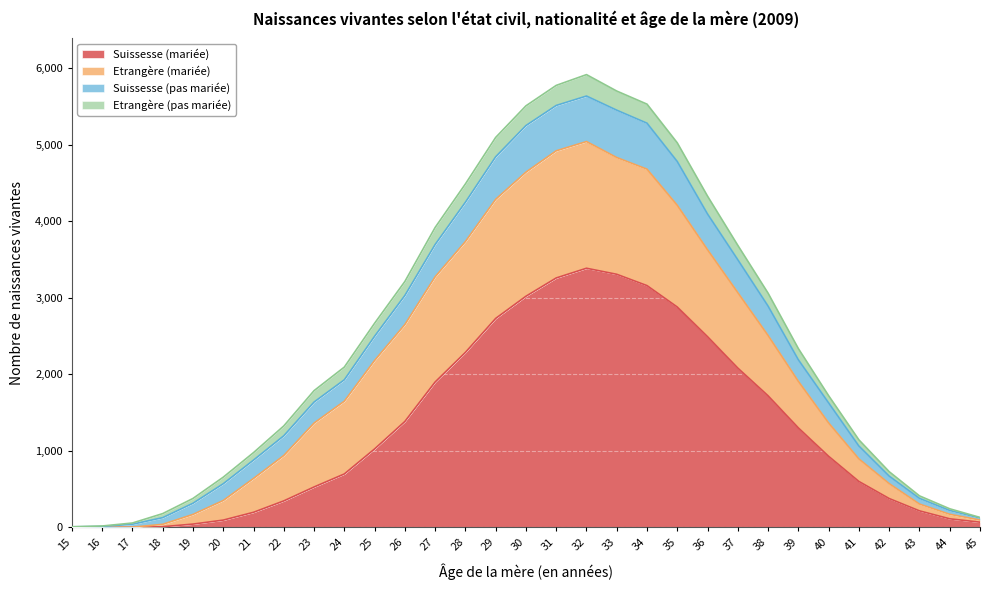

At which label does Suissesse (mariée) reach its peak?

32